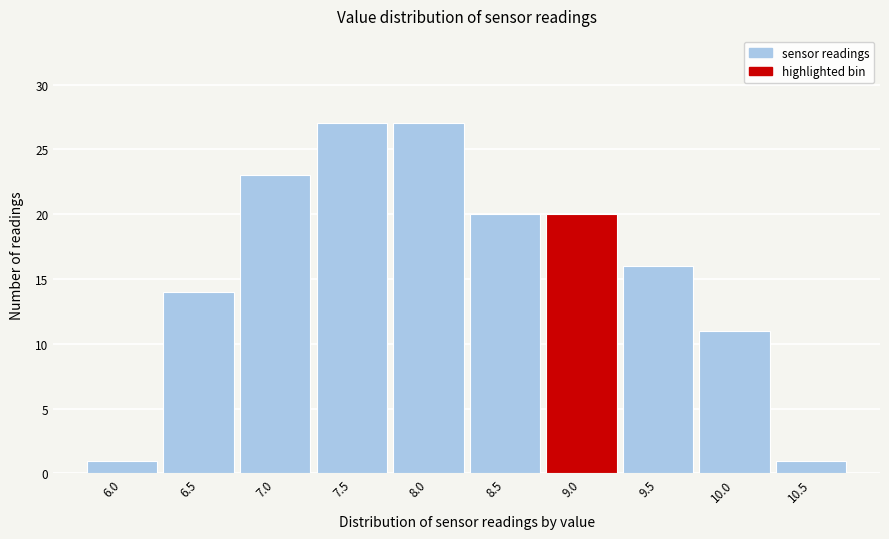

Reading right to left, extract all data points from this chart.

10.5=1	10.0=11	9.5=16	9.0=20	8.5=20	8.0=27	7.5=27	7.0=23	6.5=14	6.0=1